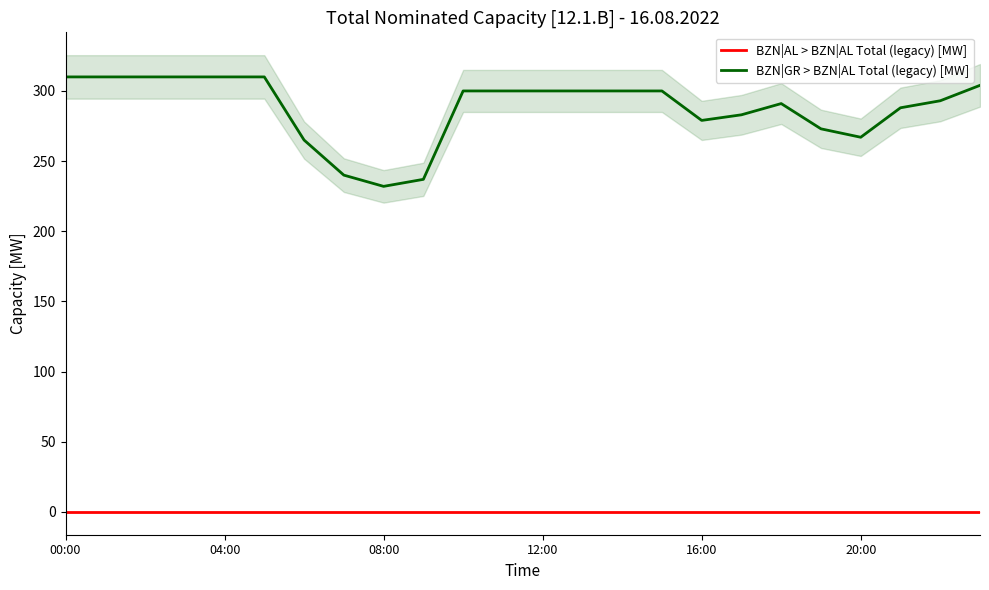

At how many categories does at least one series exceed 181?

24